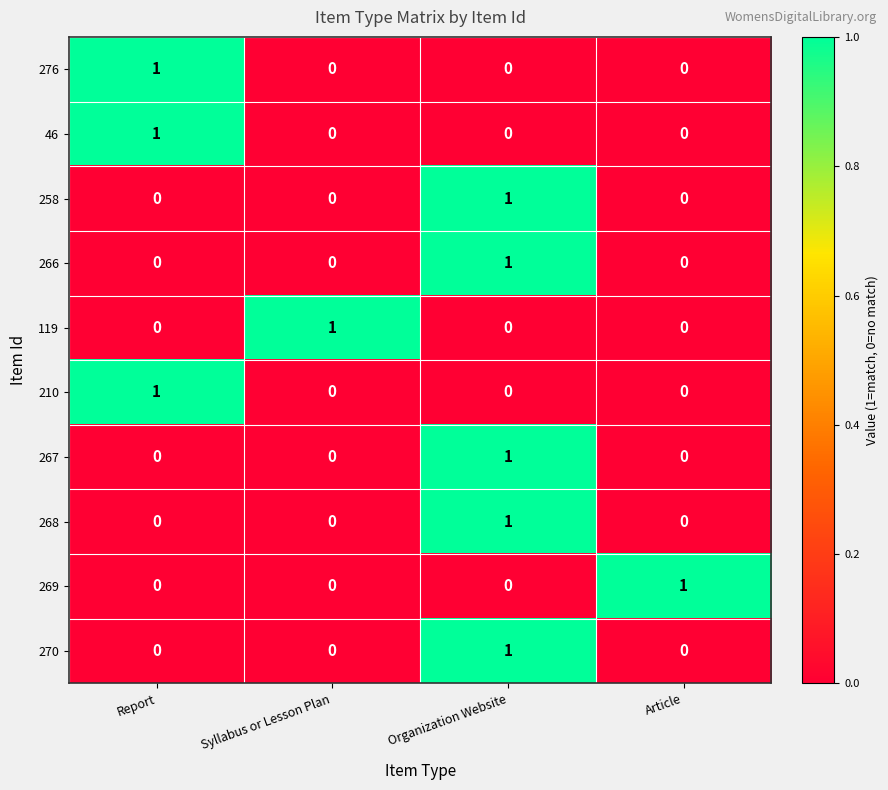

Is it true that 269 equals 1 at Article?

True